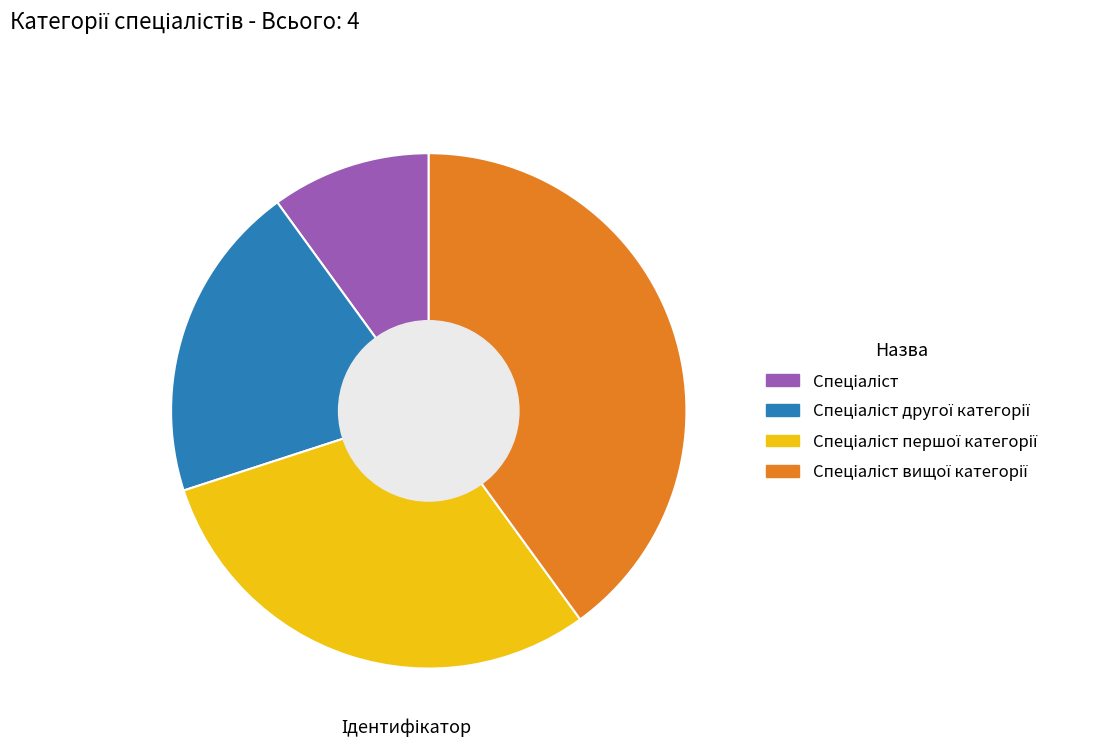

Does any single category account for the majority?

No